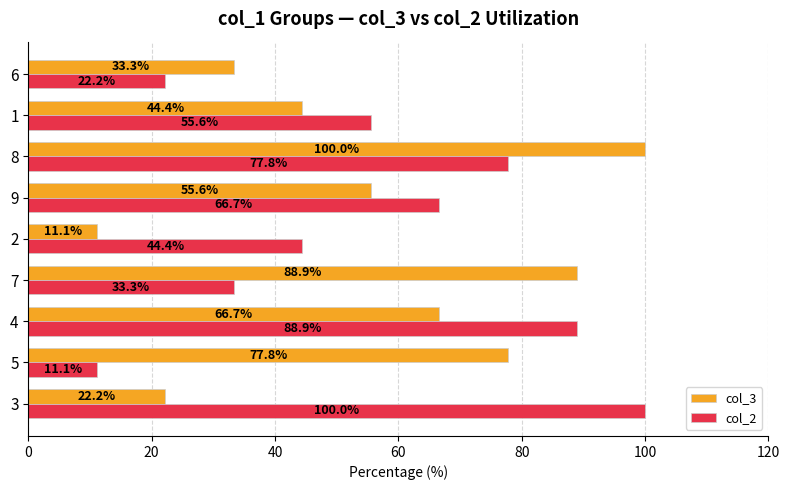

What is the difference between the maximum and minimum values in the col_3 series?

88.9